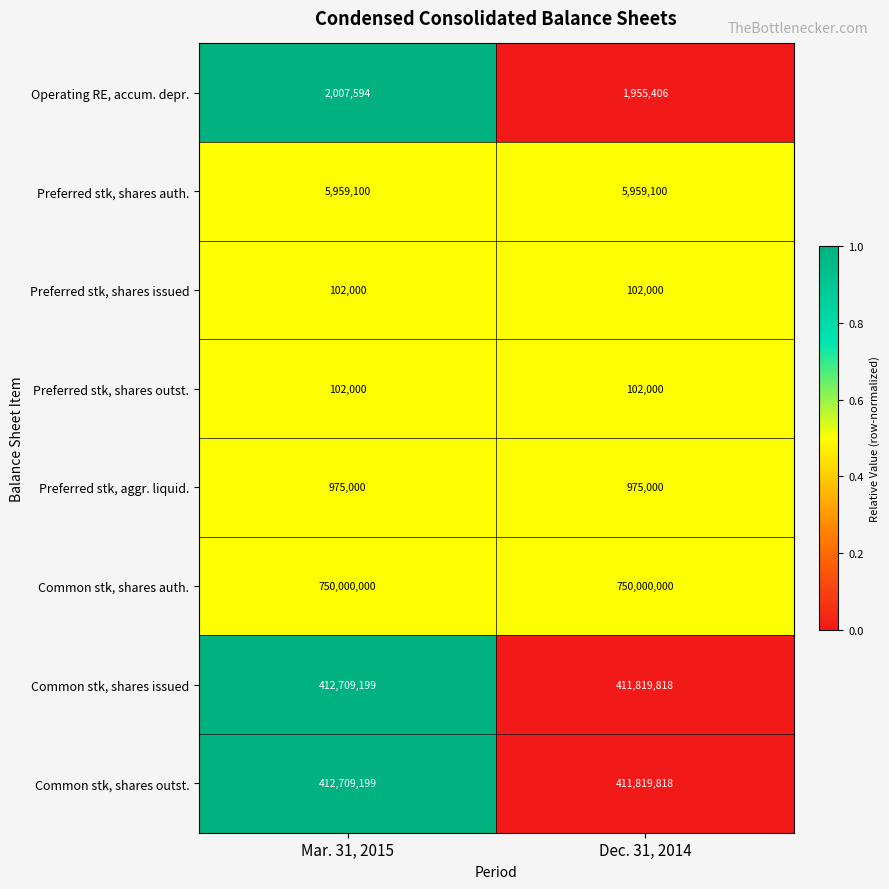

What is the highest value of the Common stk, shares outst. series?

412709199